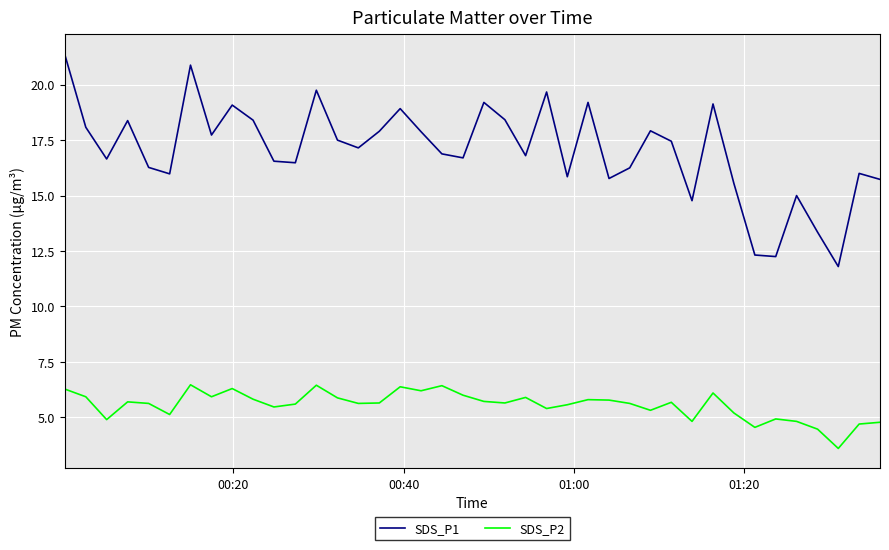

At how many categories does at least one series exceed 11?

40